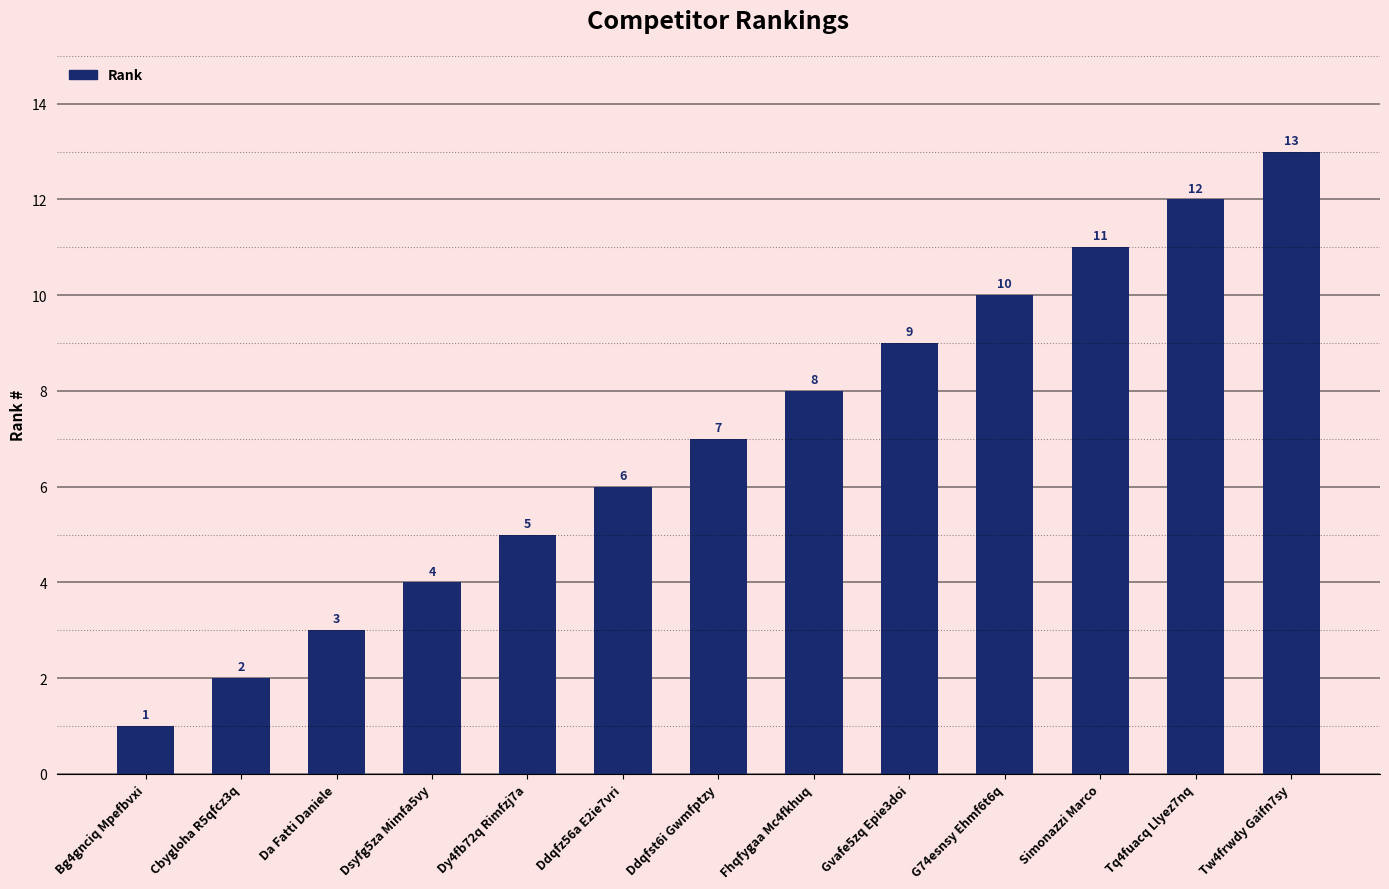

List the labels in order of value, smallest first.

Bg4gnciq Mpefbvxi, Cbygloha R5qfcz3q, Da Fatti Daniele, Dsyfg5za Mimfa5vy, Dy4fb72q Rimfzj7a, Ddqfz56a E2ie7vri, Ddqfst6i Gwmfptzy, Fhqfygaa Mc4fkhuq, Gvafe5zq Epie3doi, G74esnsy Ehmf6t6q, Simonazzi Marco, Tq4fuacq Llyez7nq, Tw4frwdy Gaifn7sy